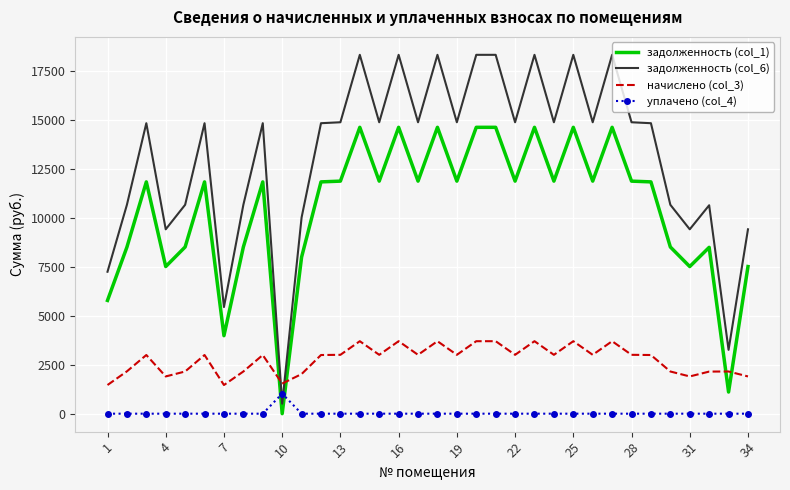

What is the difference between the maximum and minimum values in the задолженность (col_1) series?

14611.2